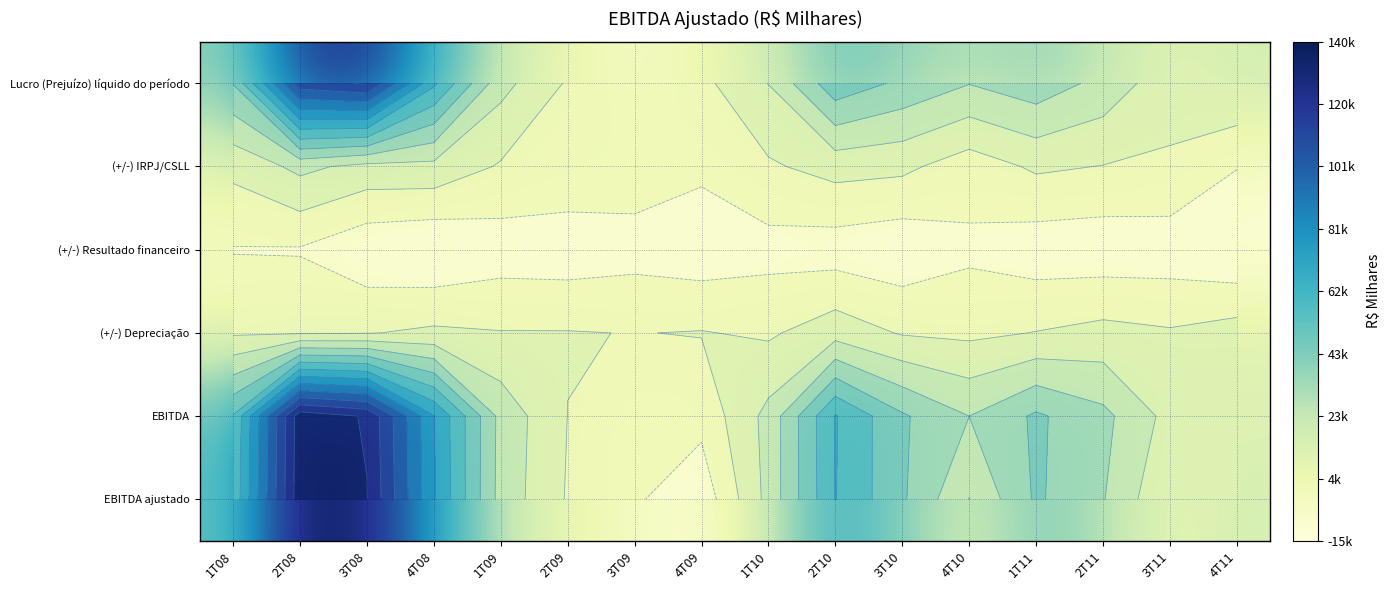

At which category is the sum across all series the highest?

2T08